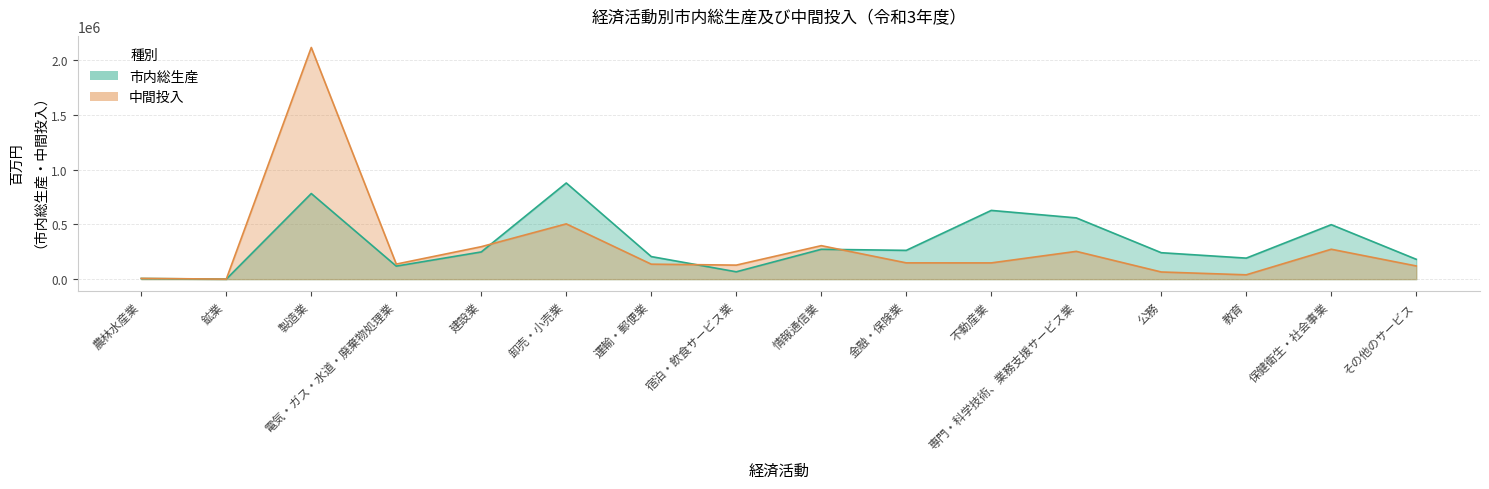

What are all the series names shown in the legend?

市内総生産, 中間投入